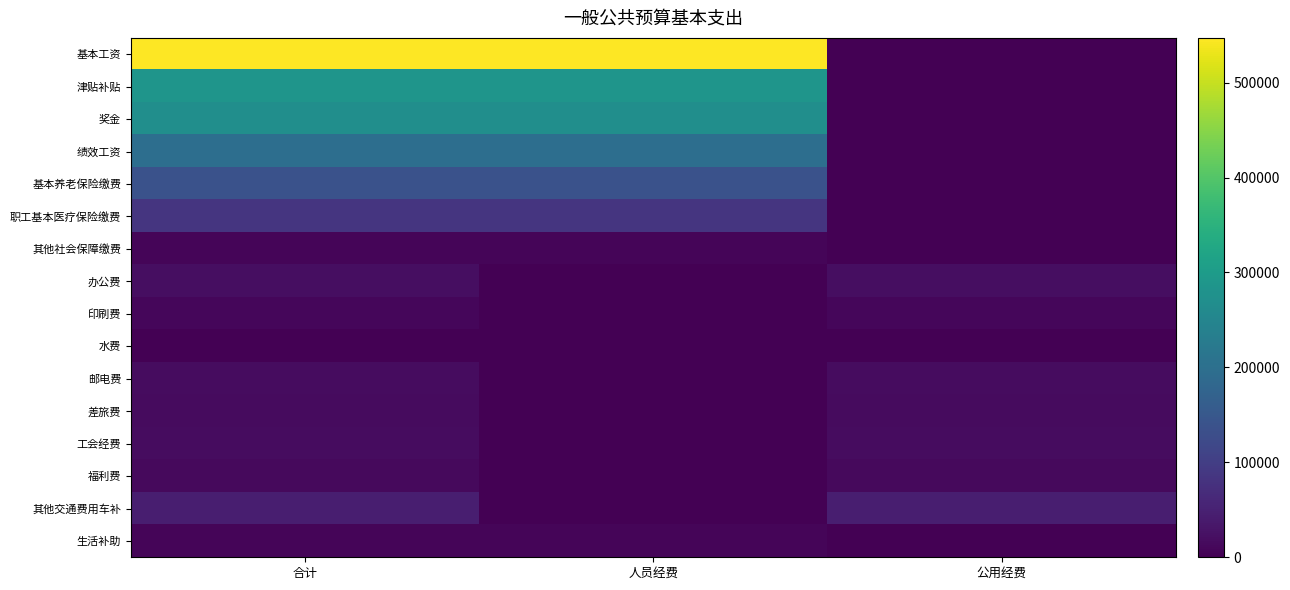

What is the difference between the highest and lowest values at 合计?

545604.6